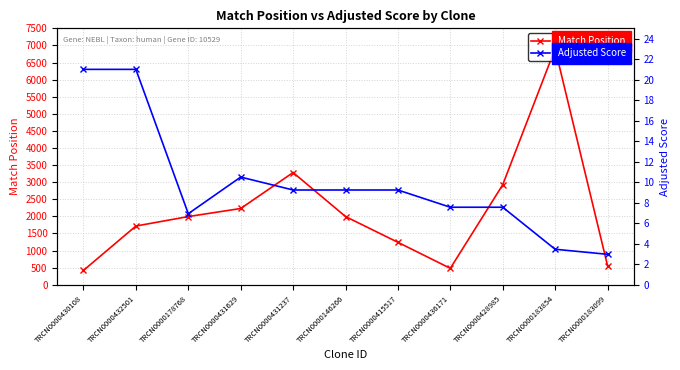

Reading right to left, transcribe all the data shown in this chart.

Match Position: 561.0	6905.0	2924.0	481.0	1242.0	1996.0	3283.0	2231.0	1995.0	1718.0	421.0
Adjusted Score: 3.0	3.5	7.6	7.6	9.2	9.2	9.2	10.5	6.9	21.0	21.0